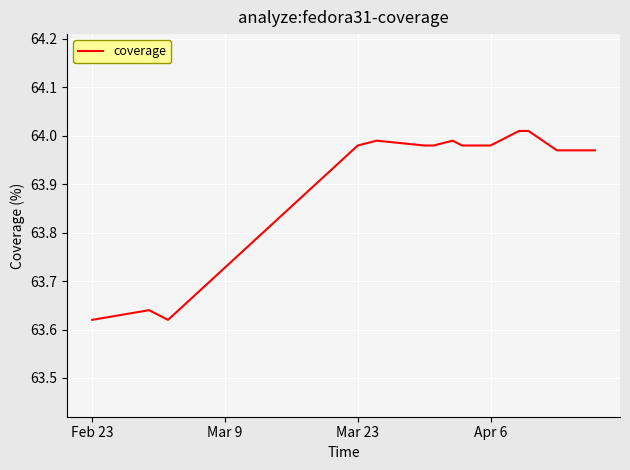

What is the difference between the second highest and minimum values?

0.4